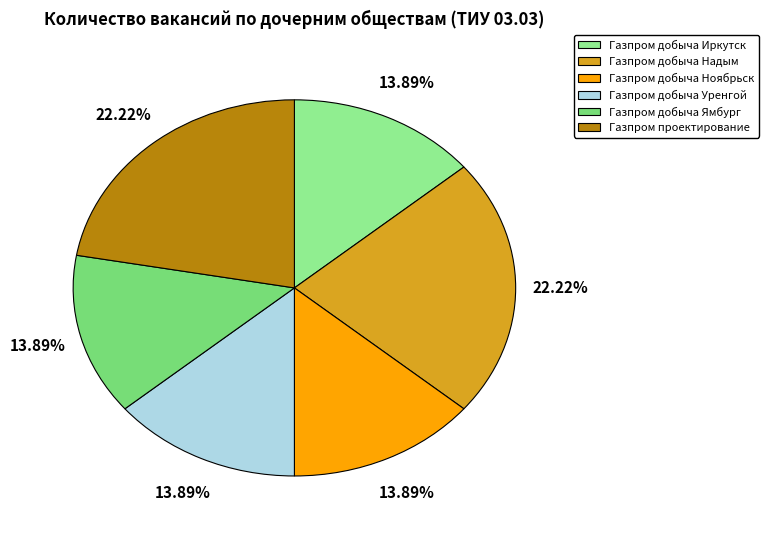

Count the number of slices in the pie.

6